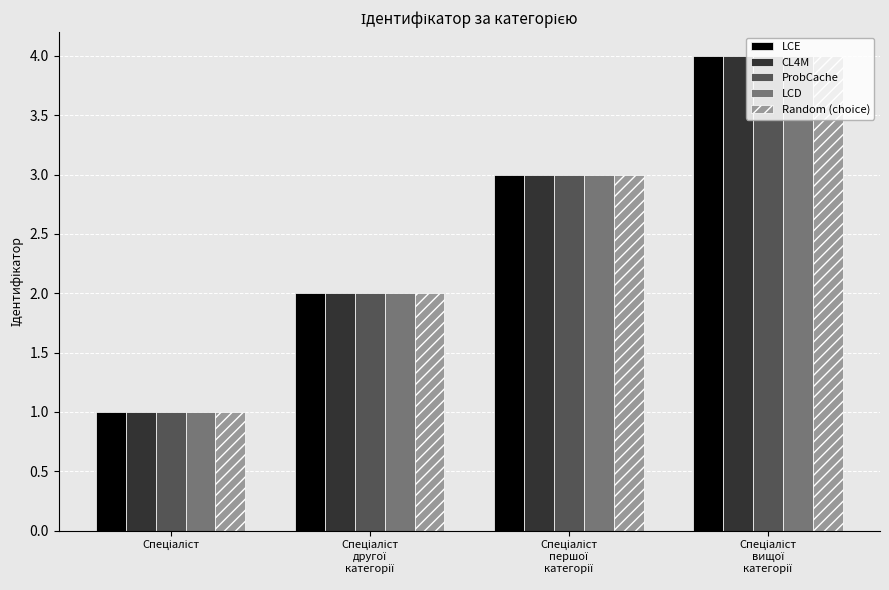

What is the sum of all Random (choice) values?

10